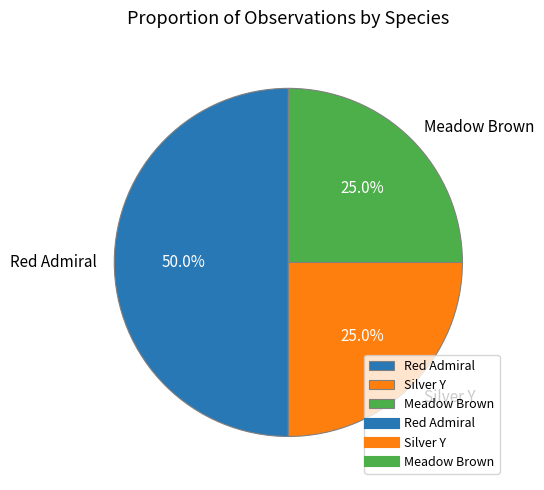

Which category has the biggest portion of the pie?

Red Admiral